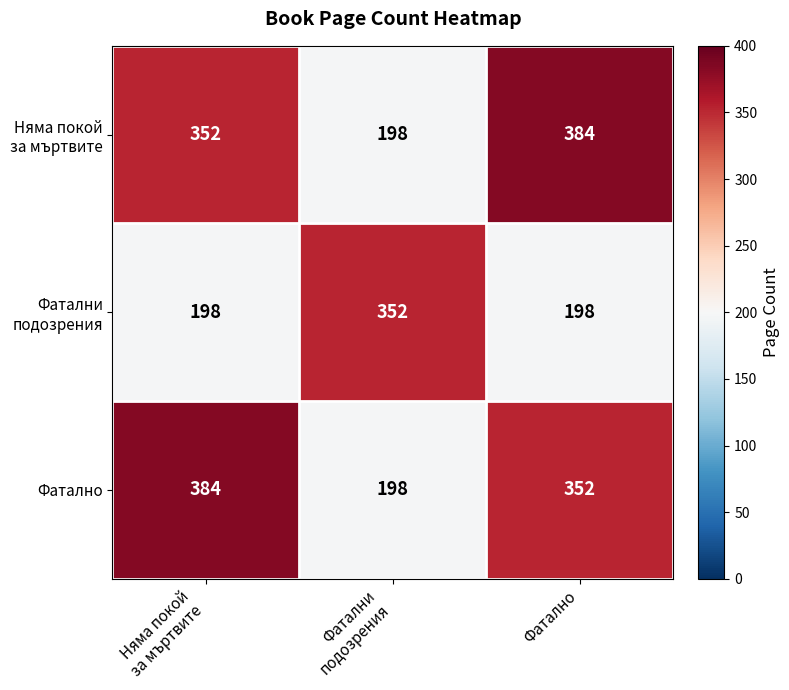

Read the Фатално value at Фатално.

352